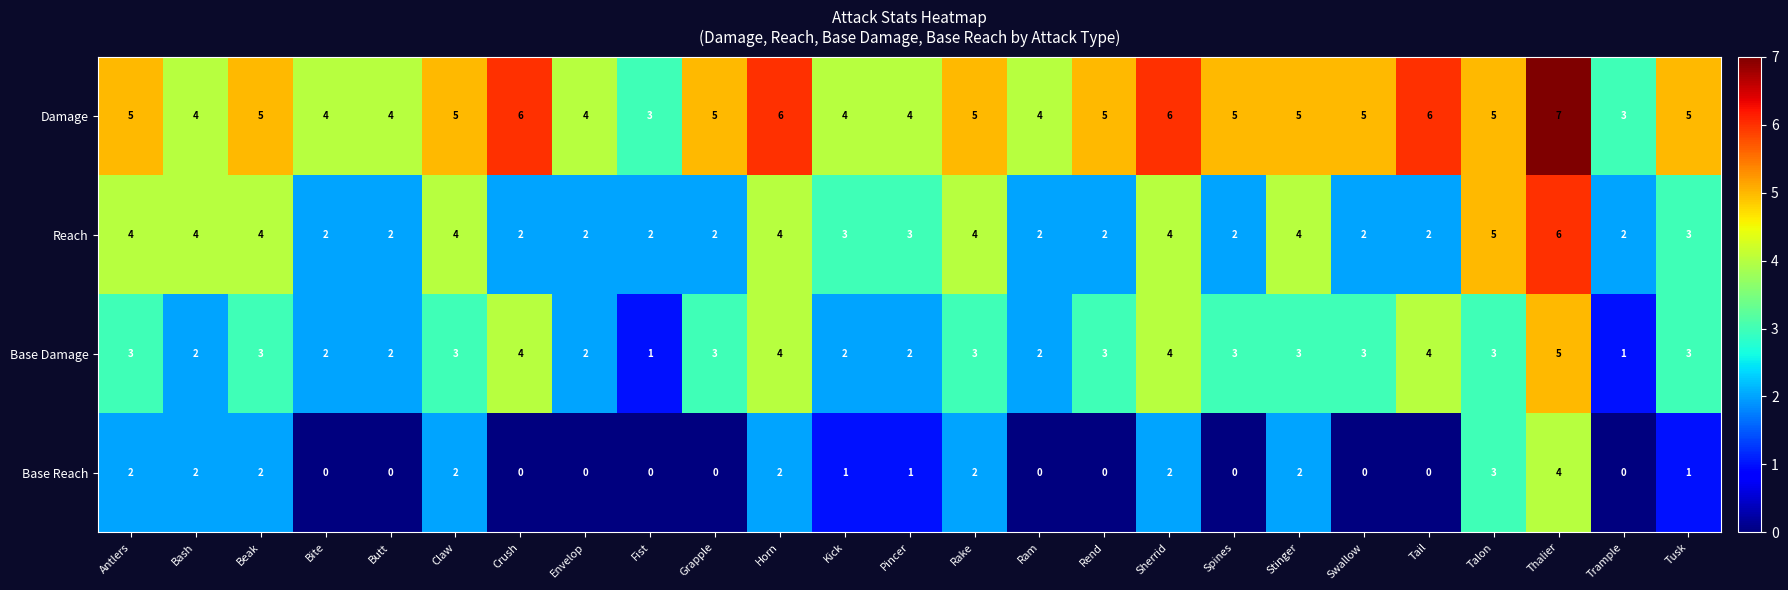

At which label does Reach first exceed 3?

Antlers